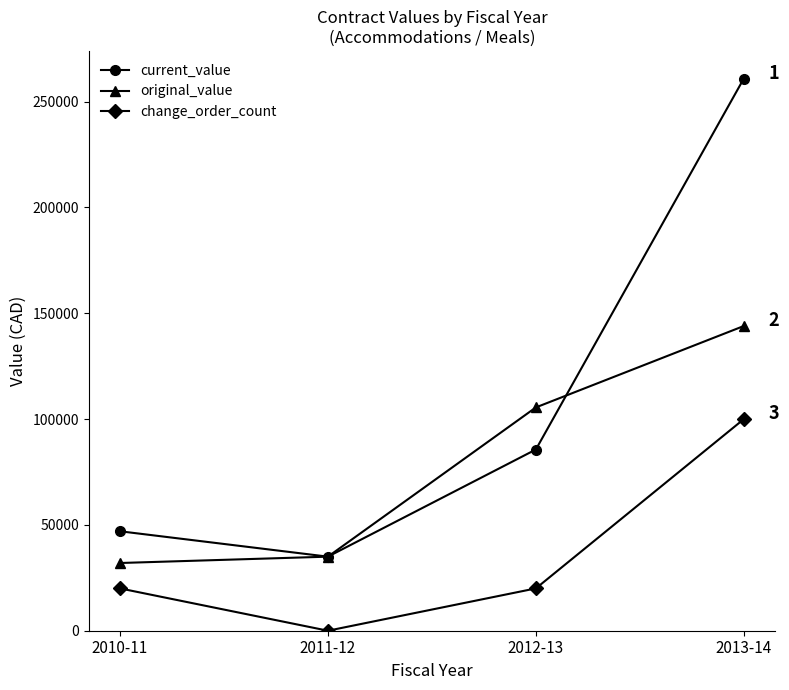

Is the value of current_value at 2011-12 greater than the value of original_value at 2013-14?

No